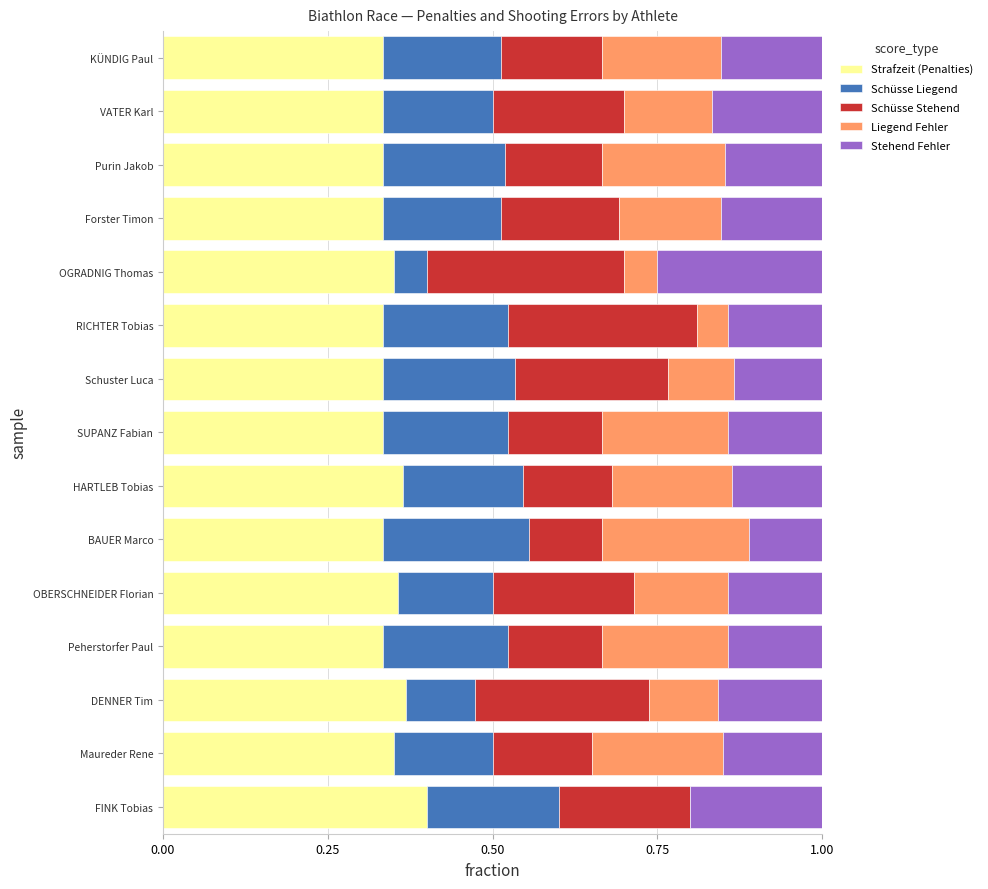

Which category has the highest value in the Strafzeit (Penalties) series?

FINK Tobias